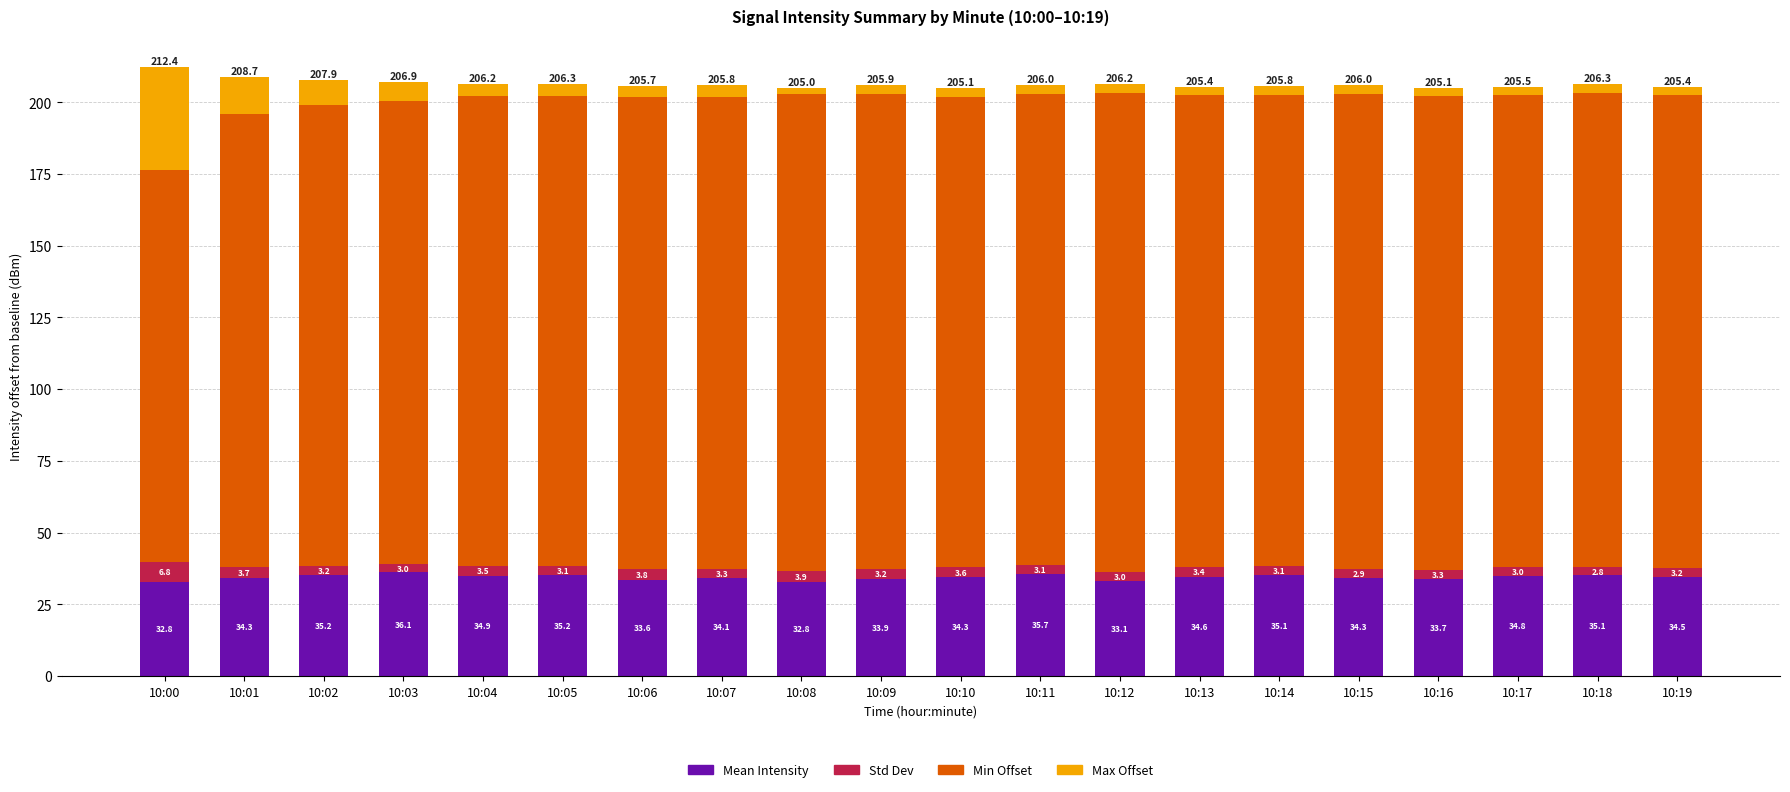

Is it true that Mean Intensity equals 52.3 at 10:11?

False